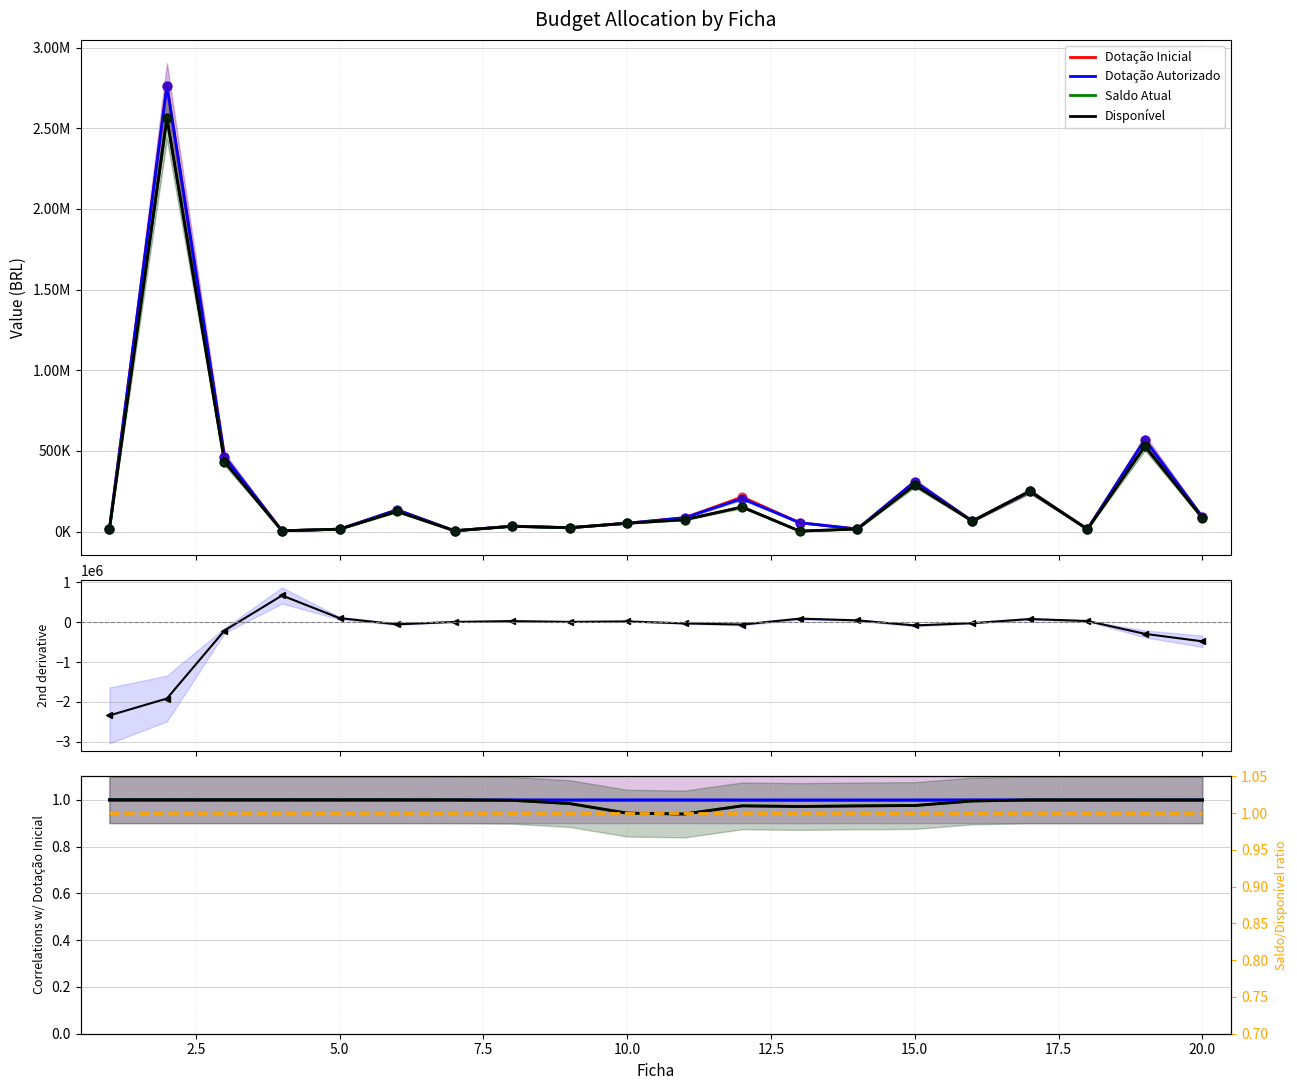

At how many categories does at least one series exceed 1240857?

1